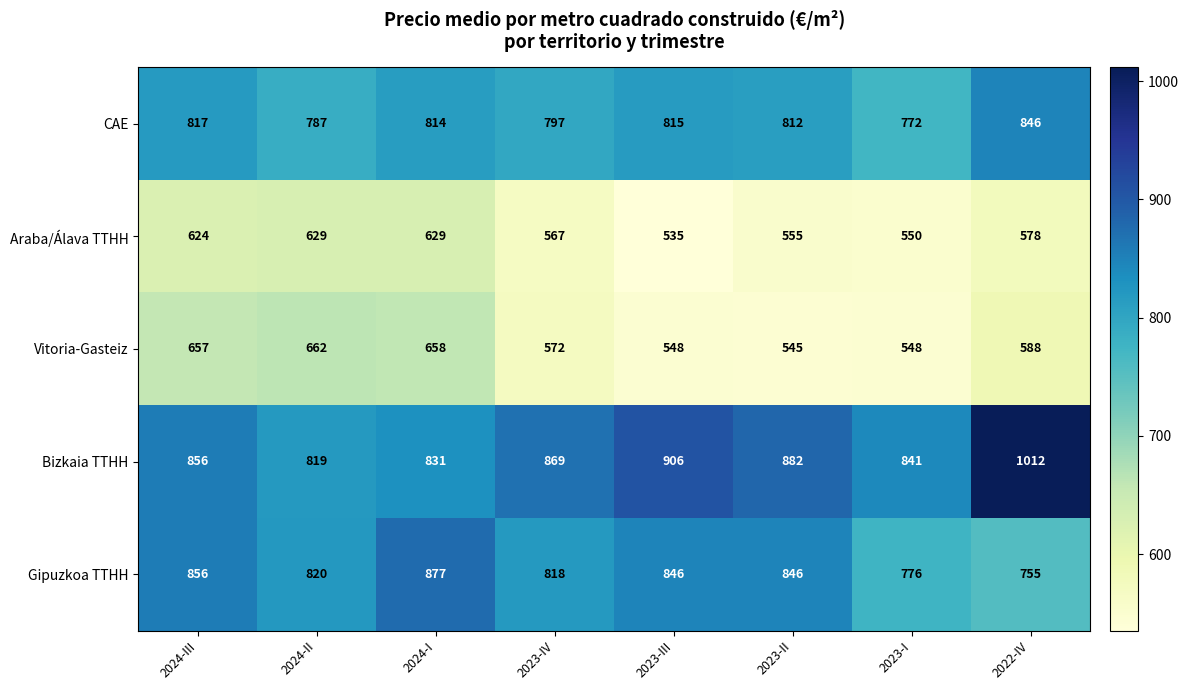

List the labels in order of Bizkaia TTHH value, smallest first.

2024-II, 2024-I, 2023-I, 2024-III, 2023-IV, 2023-II, 2023-III, 2022-IV